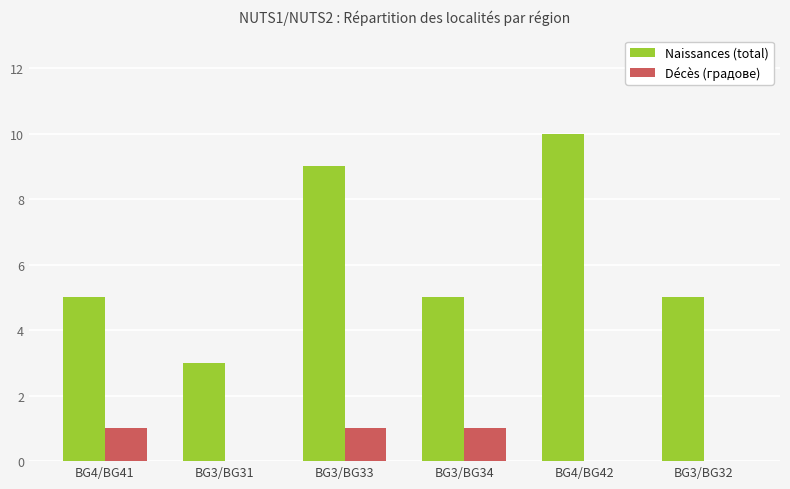

Reading left to right, list all the values displayed in this chart.

Naissances (total): BG4/BG41=5	BG3/BG31=3	BG3/BG33=9	BG3/BG34=5	BG4/BG42=10	BG3/BG32=5
Décès (градове): BG4/BG41=1	BG3/BG31=0	BG3/BG33=1	BG3/BG34=1	BG4/BG42=0	BG3/BG32=0